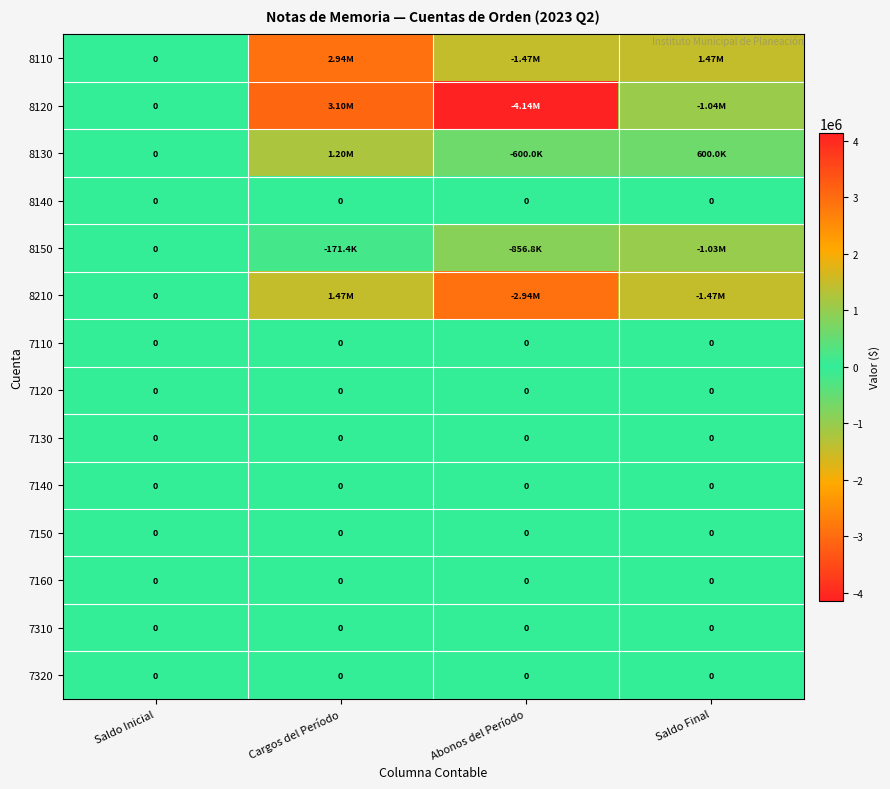

What is the difference between the 8150 values at Saldo Inicial and Abonos del Período?

856834.8